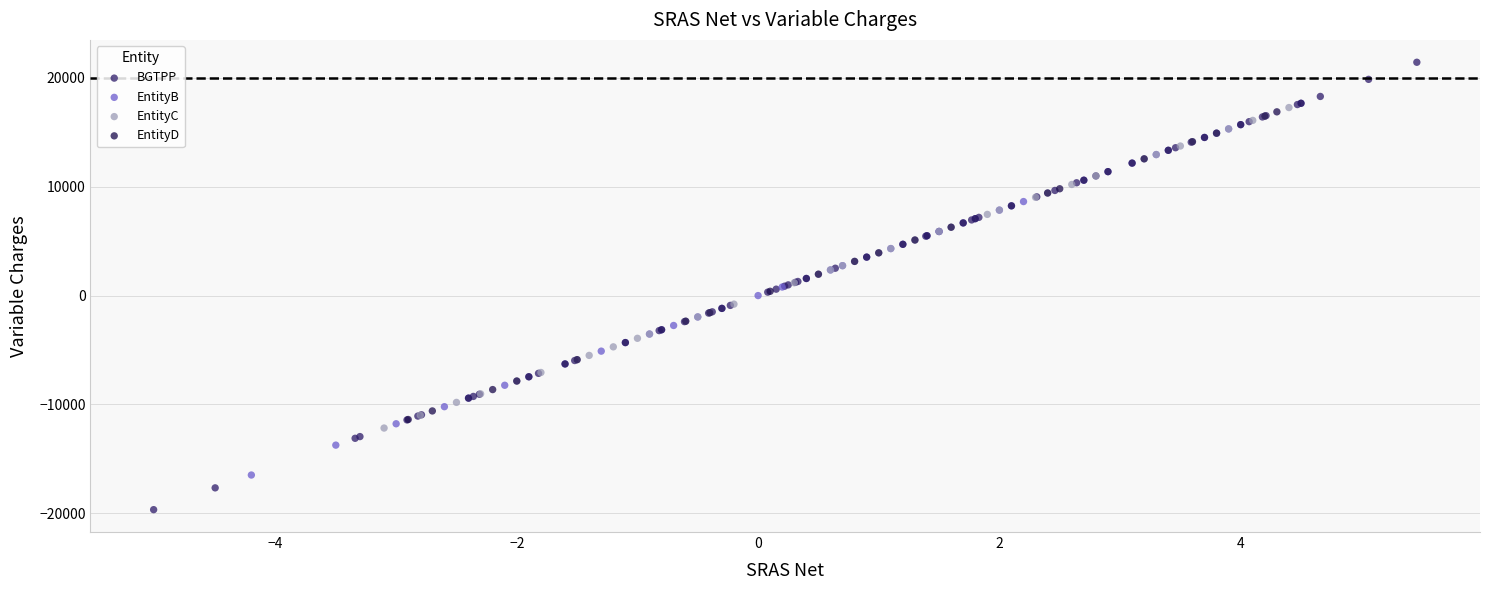

What are all the series names shown in the legend?

BGTPP, EntityB, EntityC, EntityD